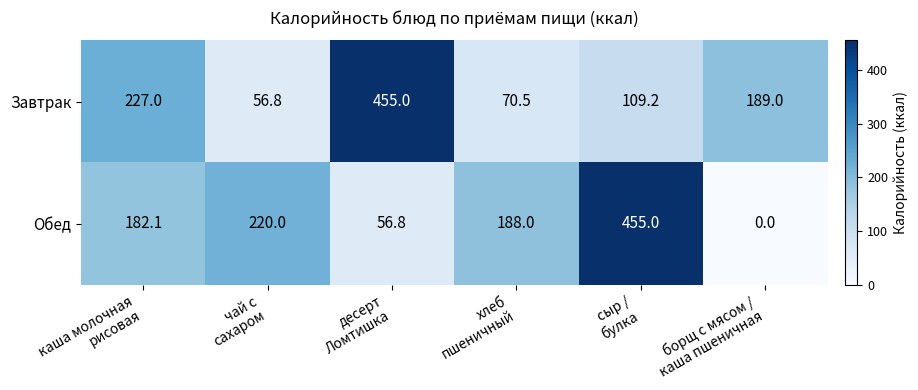

What is the total value across all series at сыр /
булка?

564.2